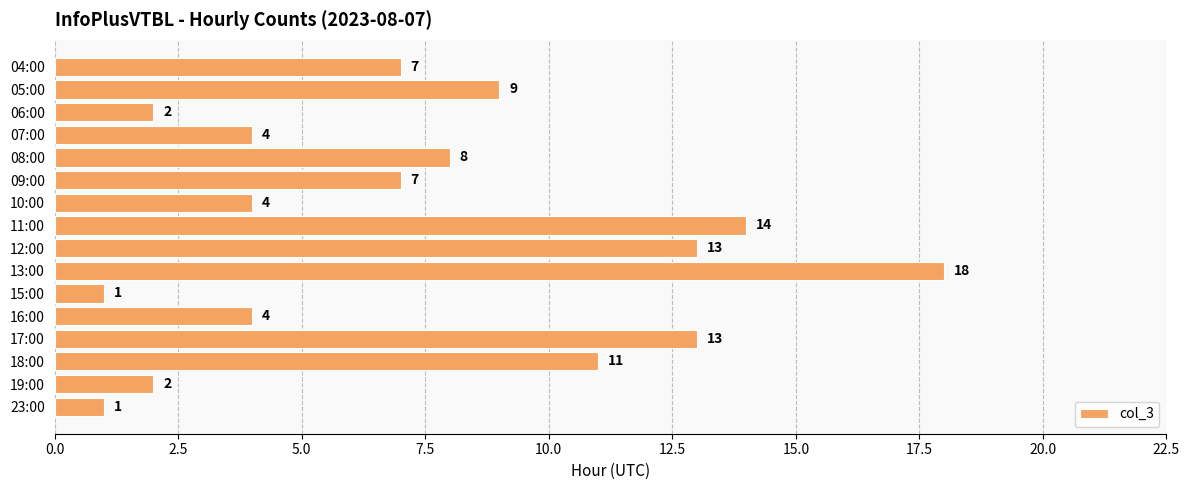

Is it true that the value at 06:00 is 3?

False